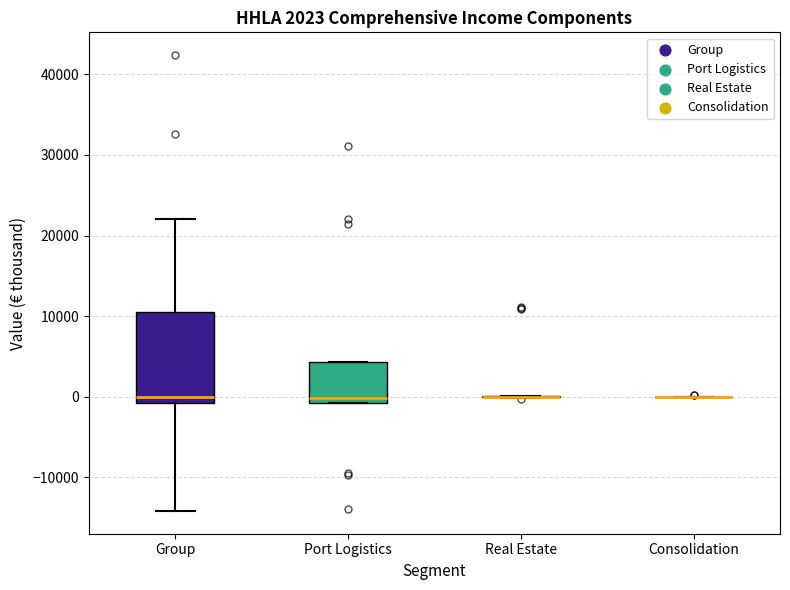

Which box is the tallest, from its lower edge to its upper edge?

Group